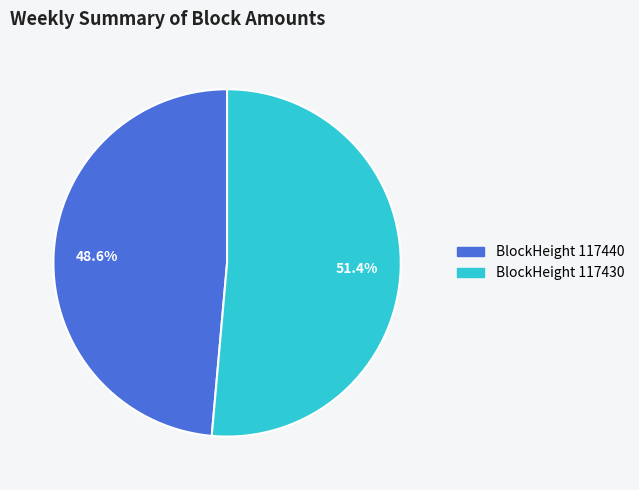

What is the majority slice?

BlockHeight 117430